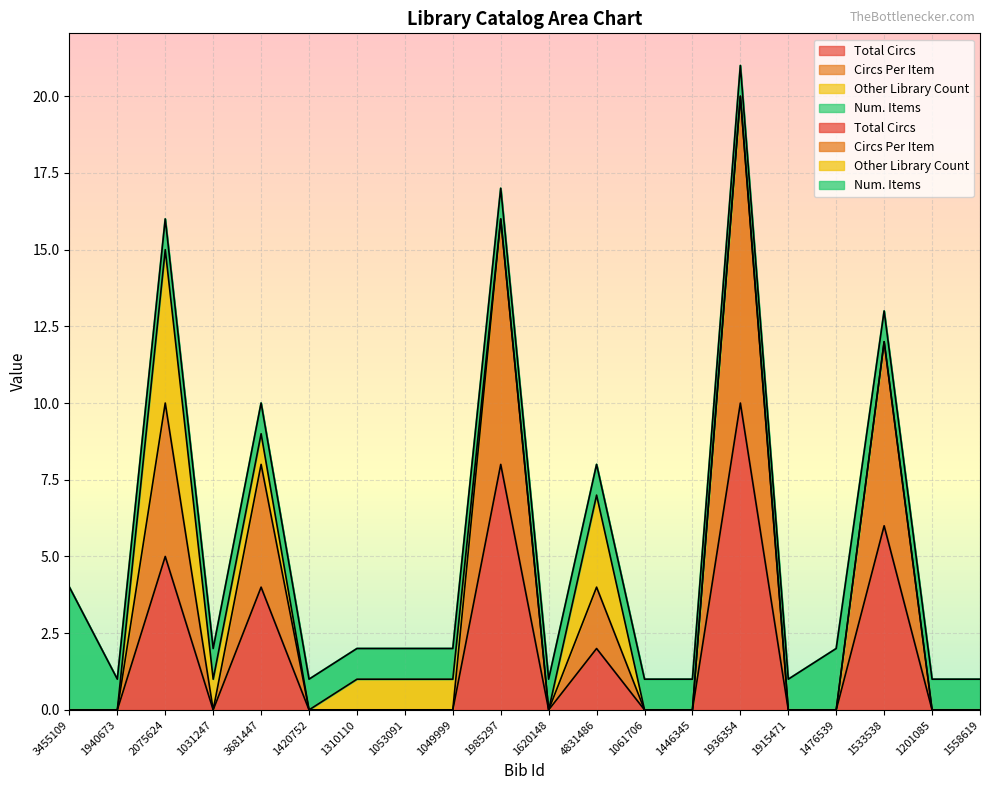

The Total Circs series shows 0 at 1446345. True or false?

True